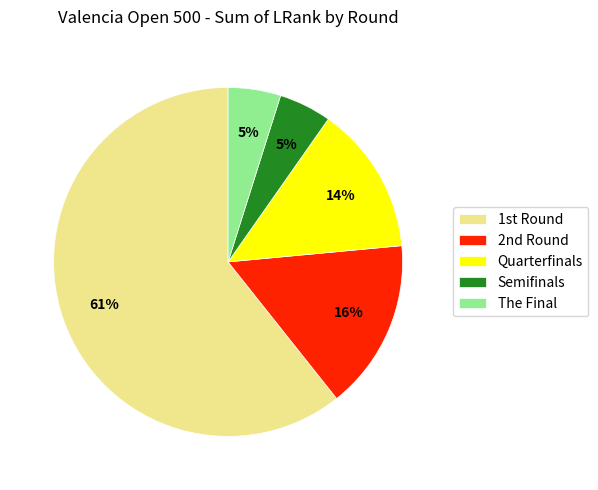

How many segments does this pie chart have?

5